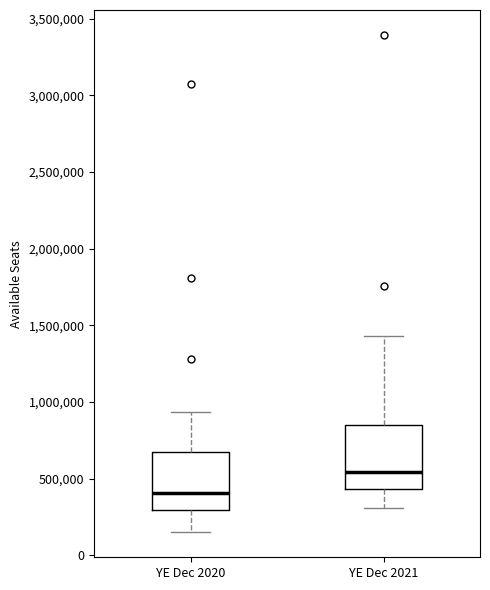

Where does the lower whisker of the box for YE Dec 2020 end on the y-axis? The values are not printed on the chart, so give them approximately, as read against the axis.

150000